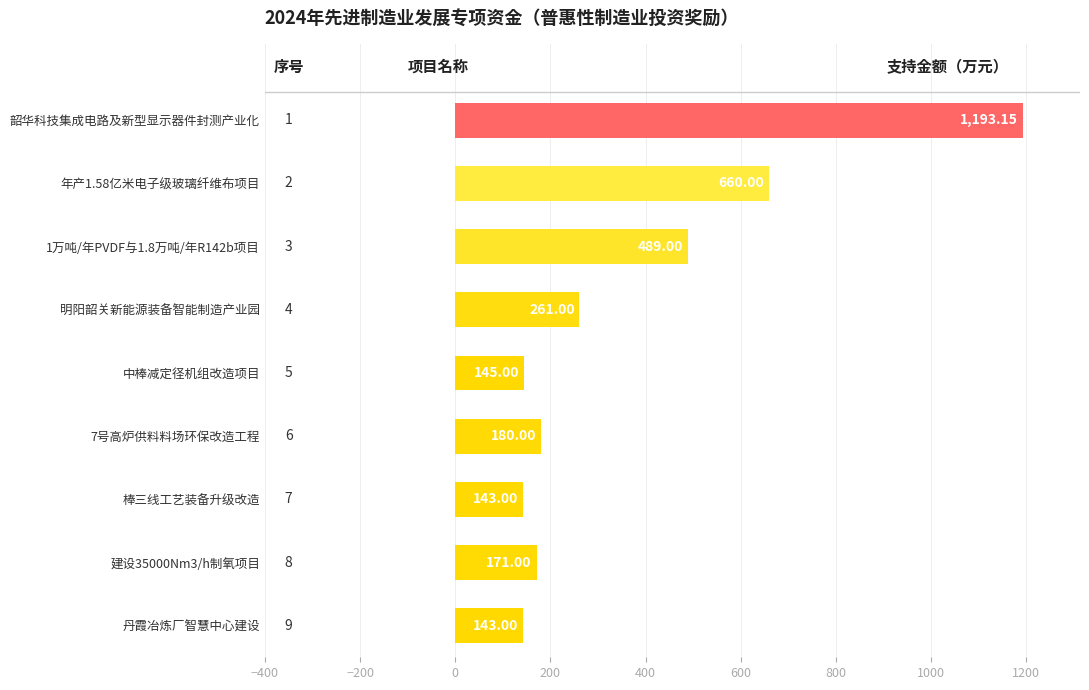

How many values are below 180?

4